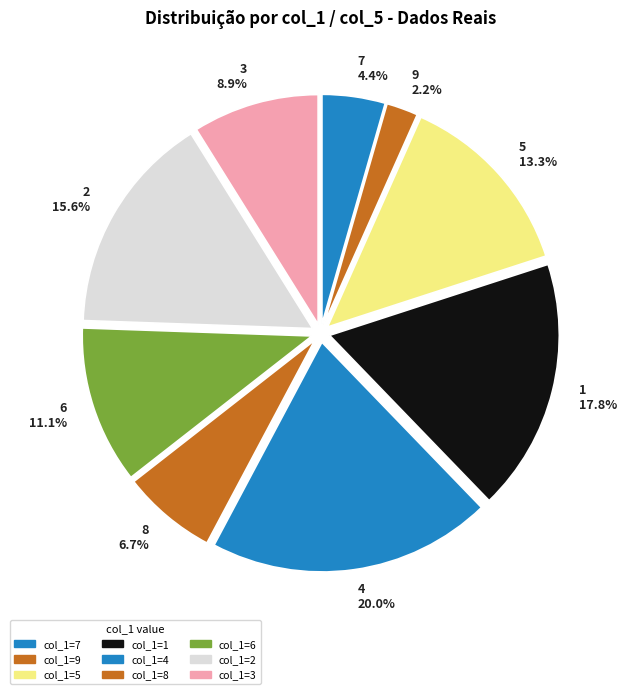

Does any single category account for the majority?

No